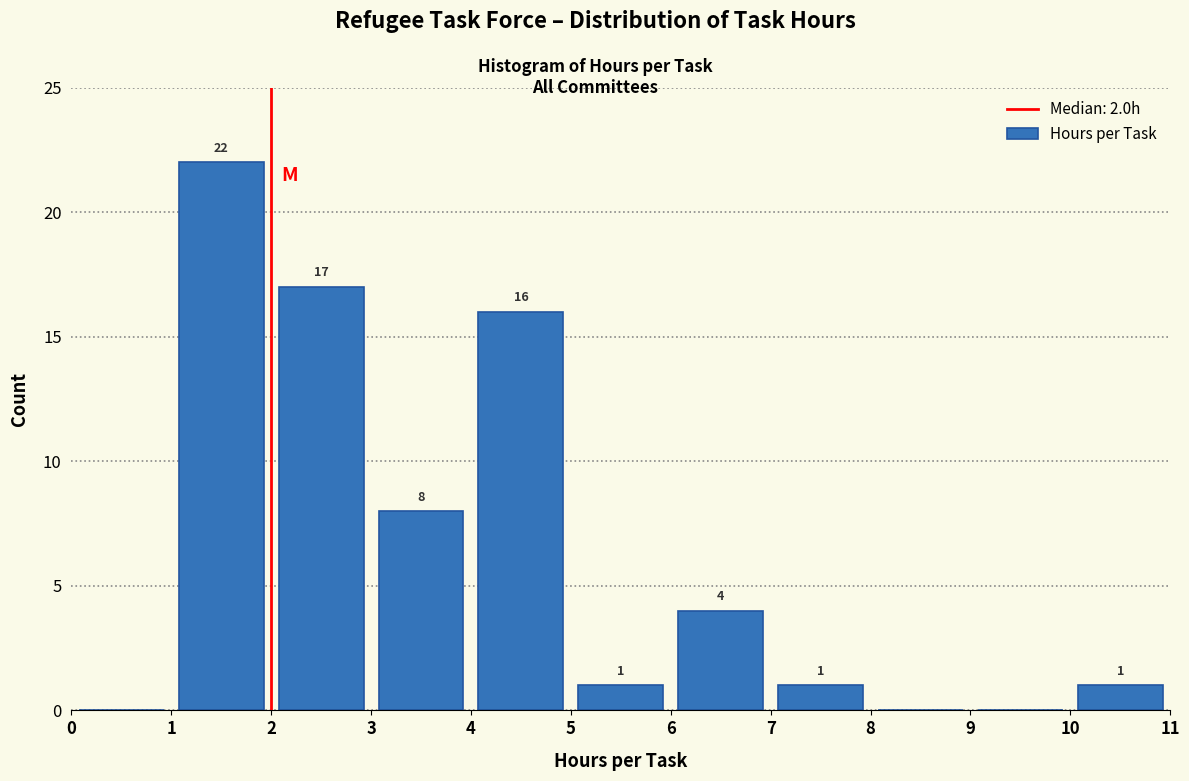

Which range on the x-axis has the tallest bar?

1 to 2